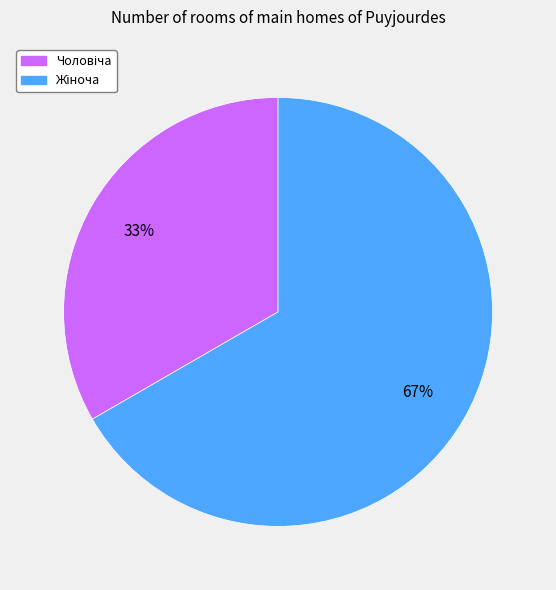

To the nearest percent, what is the average slice percentage?

50%